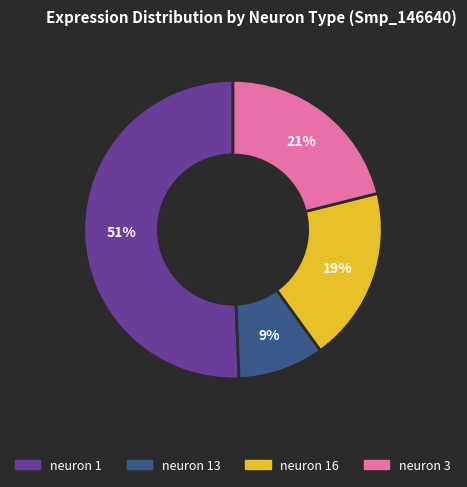

To the nearest percent, what is the average slice percentage?

25%